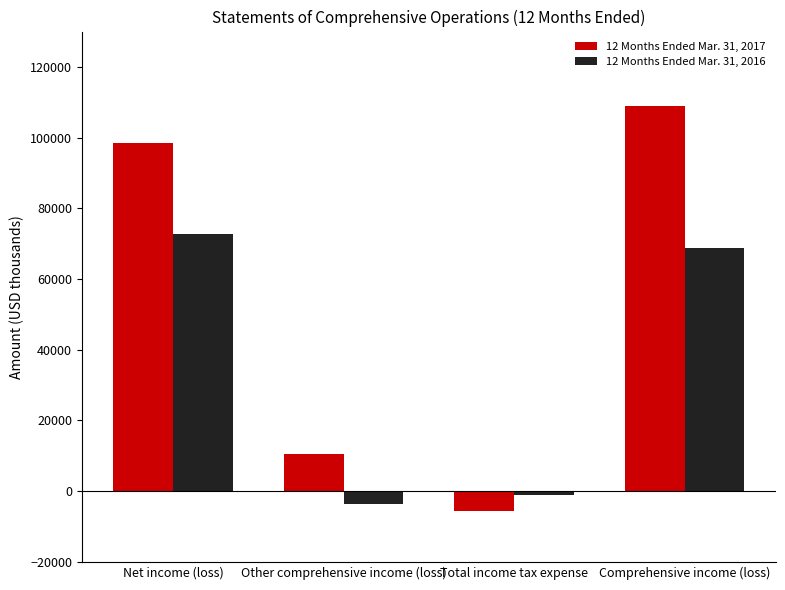

How many categories are shown in the chart?

4